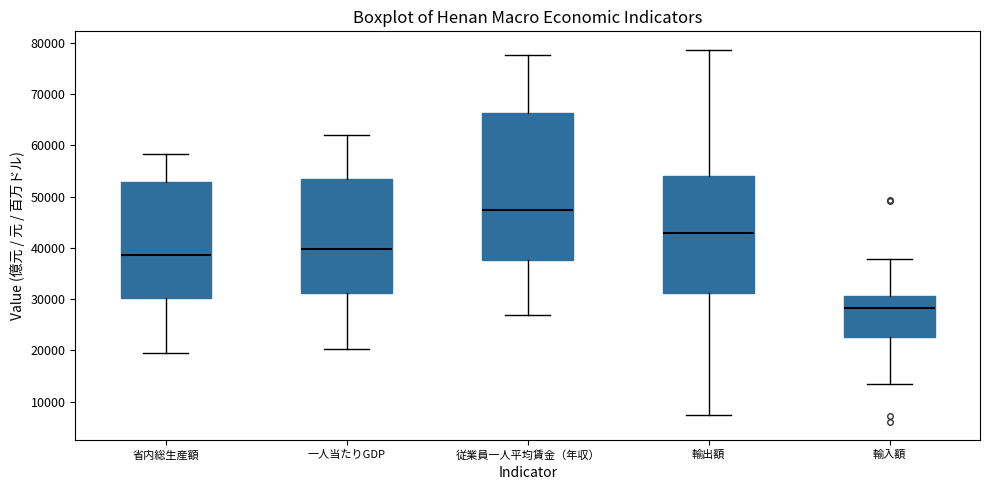

Reading left to right, transcribe this box plot: for each box, give where its median line is, the range the box spans, and where its two whiskers end, as read against the y-axis. The values are not printed on the chart, so give them approximately, as read against the axis.

省内総生産額: median 39000, box 30000 to 53000, whiskers 19000 to 58000
一人当たりGDP: median 40000, box 31000 to 53000, whiskers 20000 to 62000
従業員一人平均賃金（年収）: median 47000, box 38000 to 66000, whiskers 27000 to 78000
輸出額: median 43000, box 31000 to 54000, whiskers 7000 to 79000
輸入額: median 28000, box 23000 to 31000, whiskers 13000 to 38000